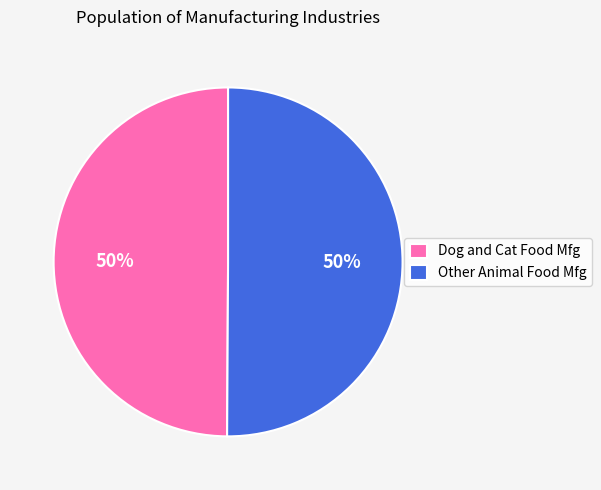

To the nearest percent, what is the average slice percentage?

50%